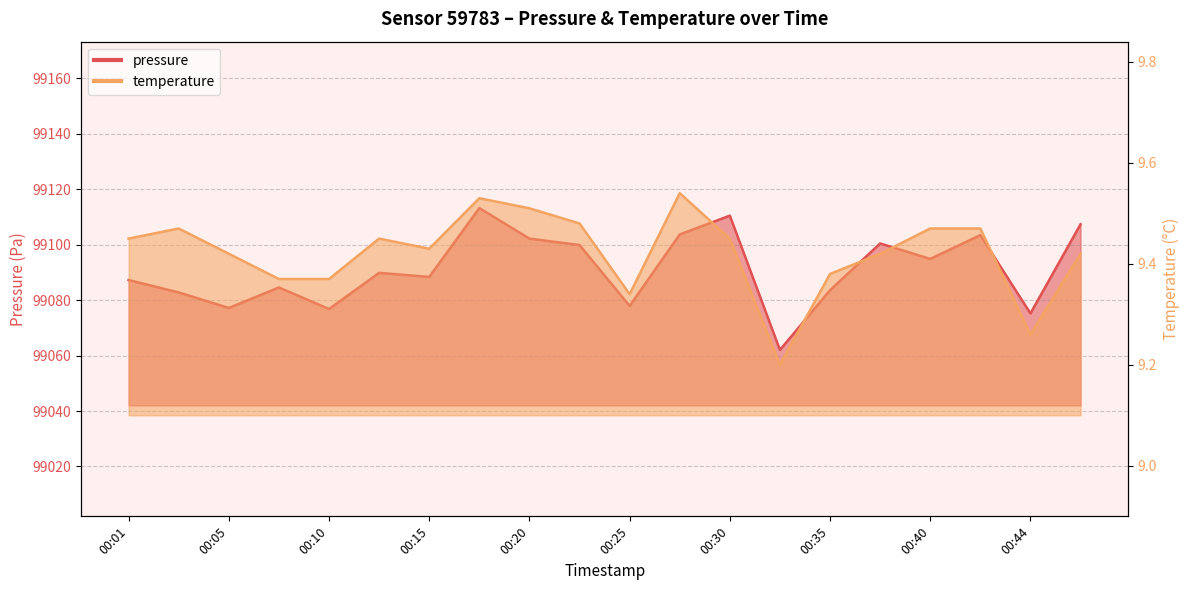

Where is the first local minimum for temperature?

00:15